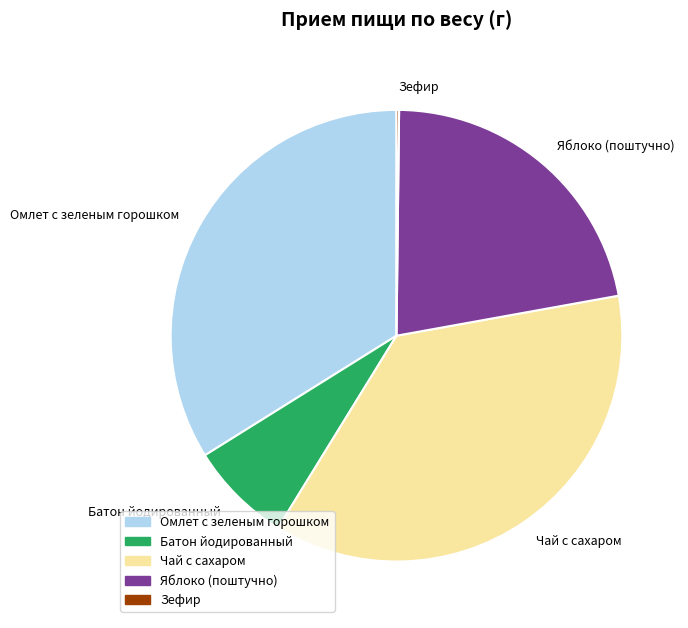

Between Чай с сахаром and Омлет с зеленым горошком, which is larger?

Чай с сахаром